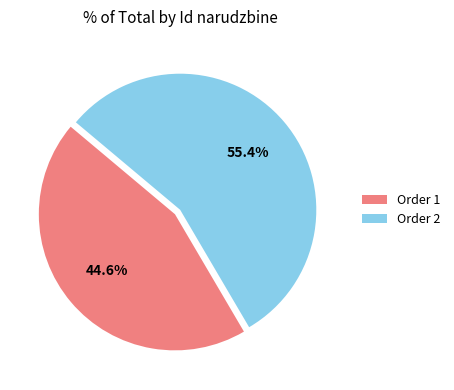

What is the largest slice in the pie chart?

Order 2